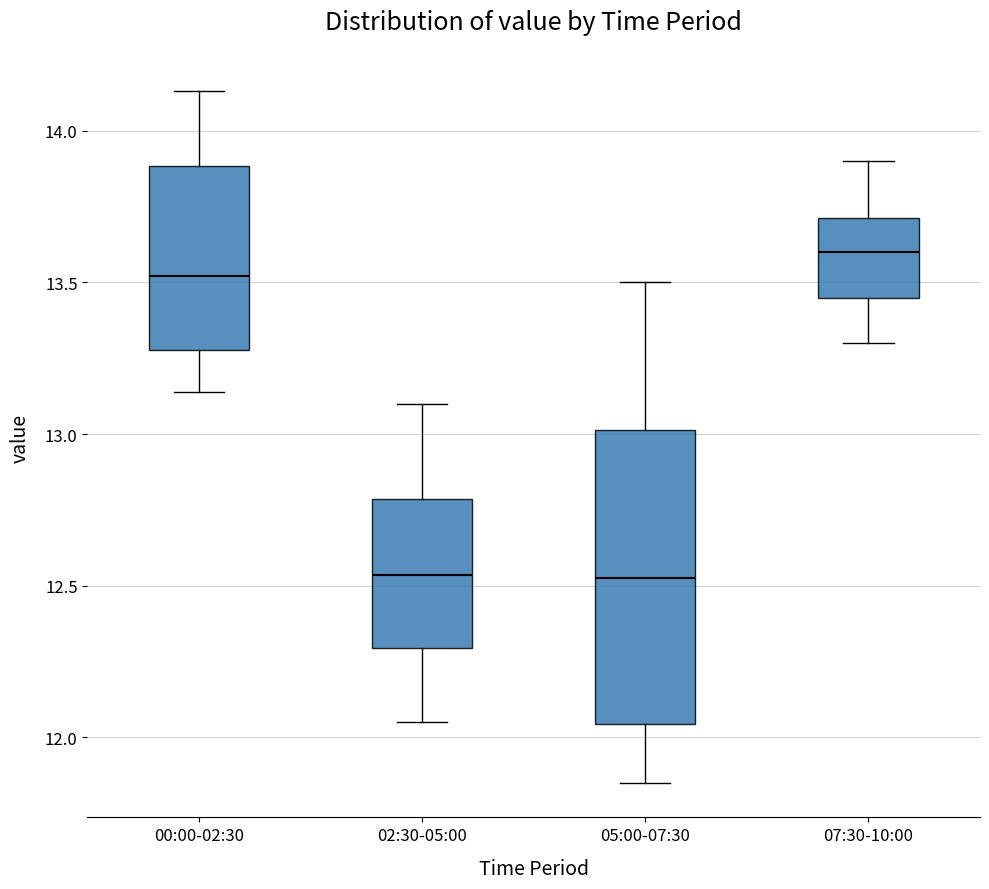

Reading left to right, read every box against the y-axis: the position of its median line, the range the box covers, and the ends of its whiskers. The values are not printed on the chart, so give them approximately, as read against the axis.

00:00-02:30: median 13.50, box 13.30 to 13.90, whiskers 13.15 to 14.15
02:30-05:00: median 12.55, box 12.30 to 12.80, whiskers 12.05 to 13.10
05:00-07:30: median 12.55, box 12.05 to 13.00, whiskers 11.85 to 13.50
07:30-10:00: median 13.60, box 13.45 to 13.70, whiskers 13.30 to 13.90